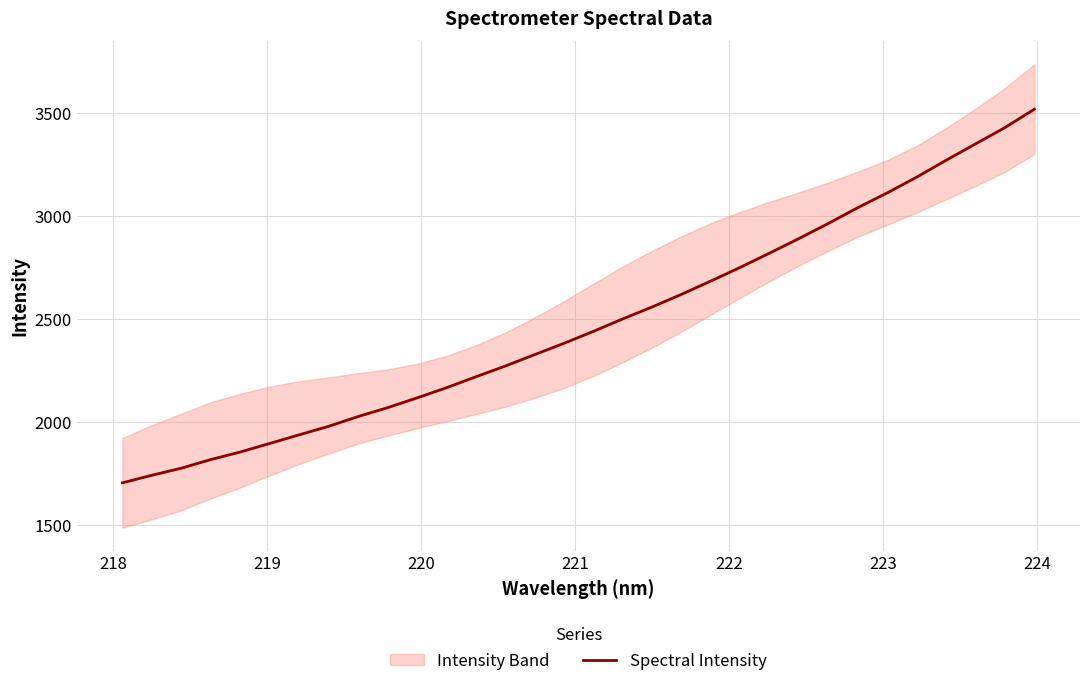

What is the highest value of the Spectral Intensity series?

3516.8